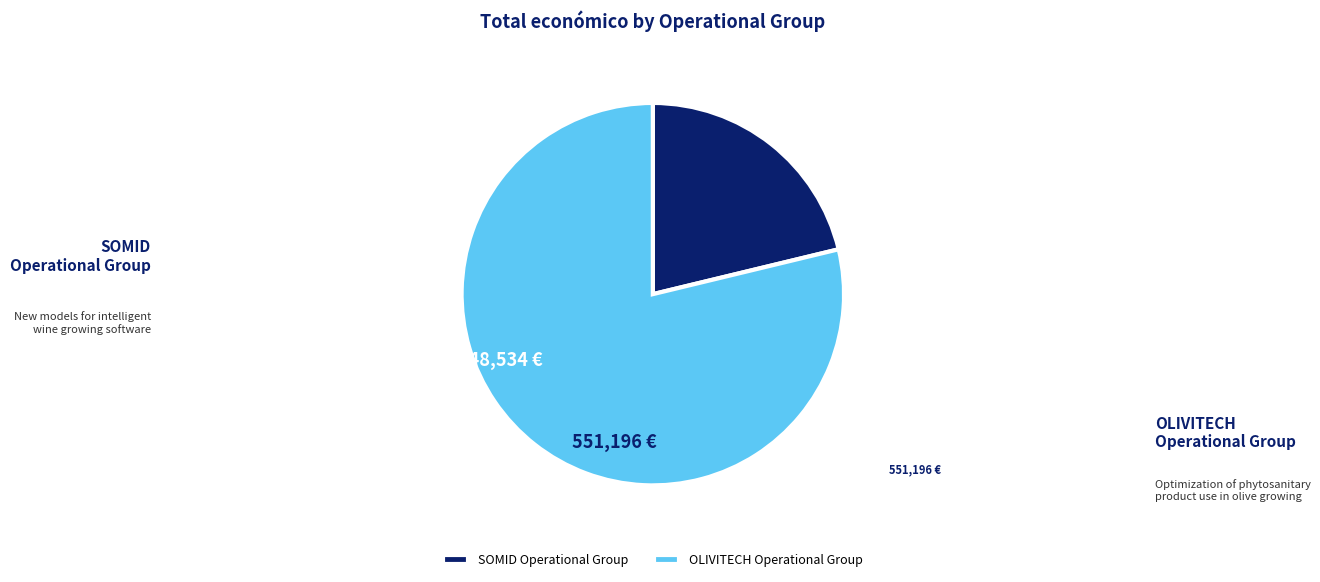

What is the change in value from SOMID Operational Group to OLIVITECH Operational Group?

+402662